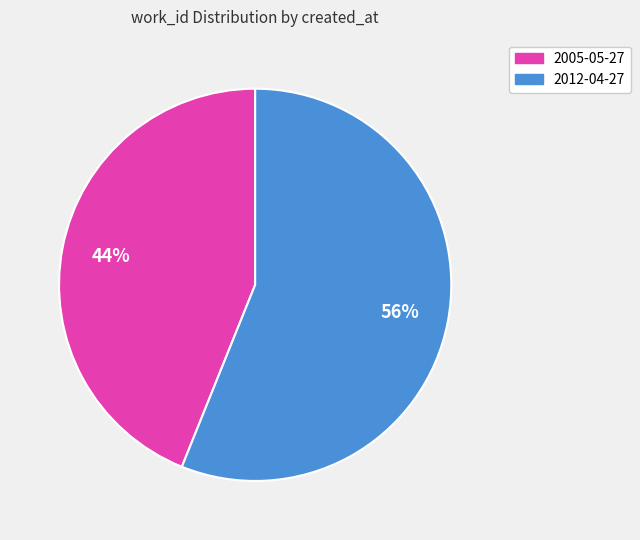

To the nearest percent, what percentage of the pie is 2005-05-27?

44%